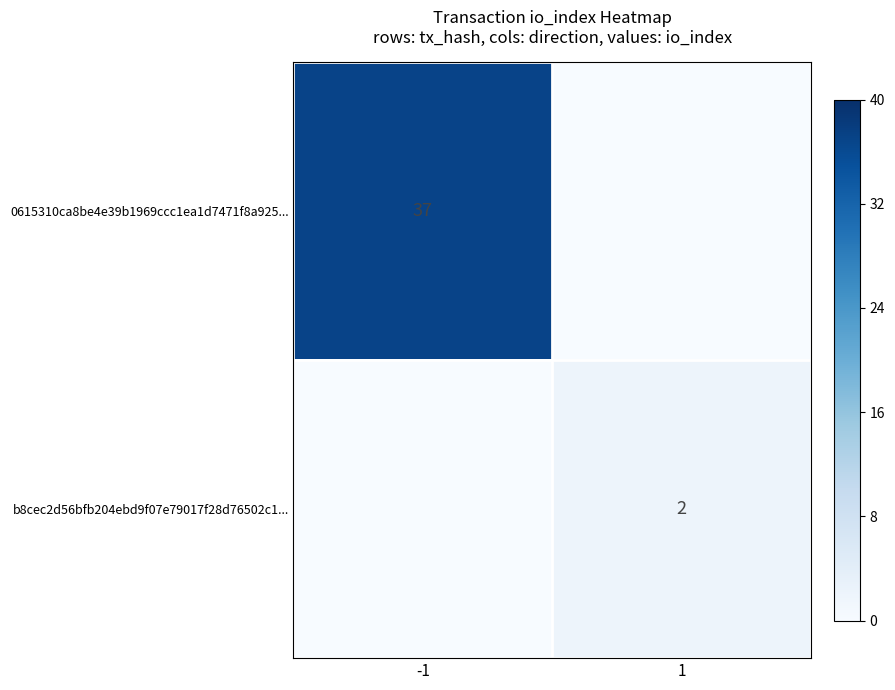

The b8cec2d56bfb204ebd9f07e79017f28d76502c1... series shows 1 at 1. True or false?

False